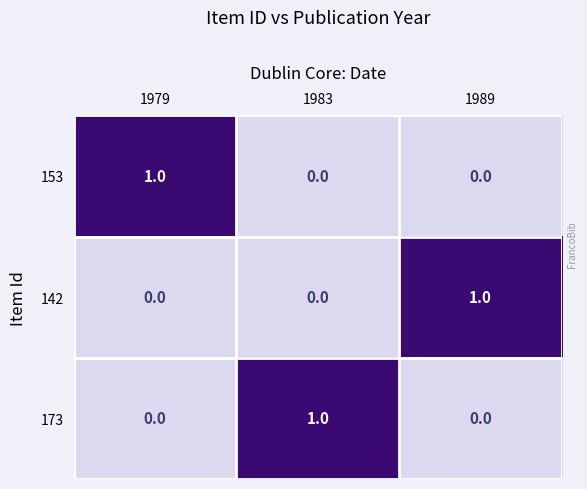

True or false: 173 has a value of 1 at 1989.

False